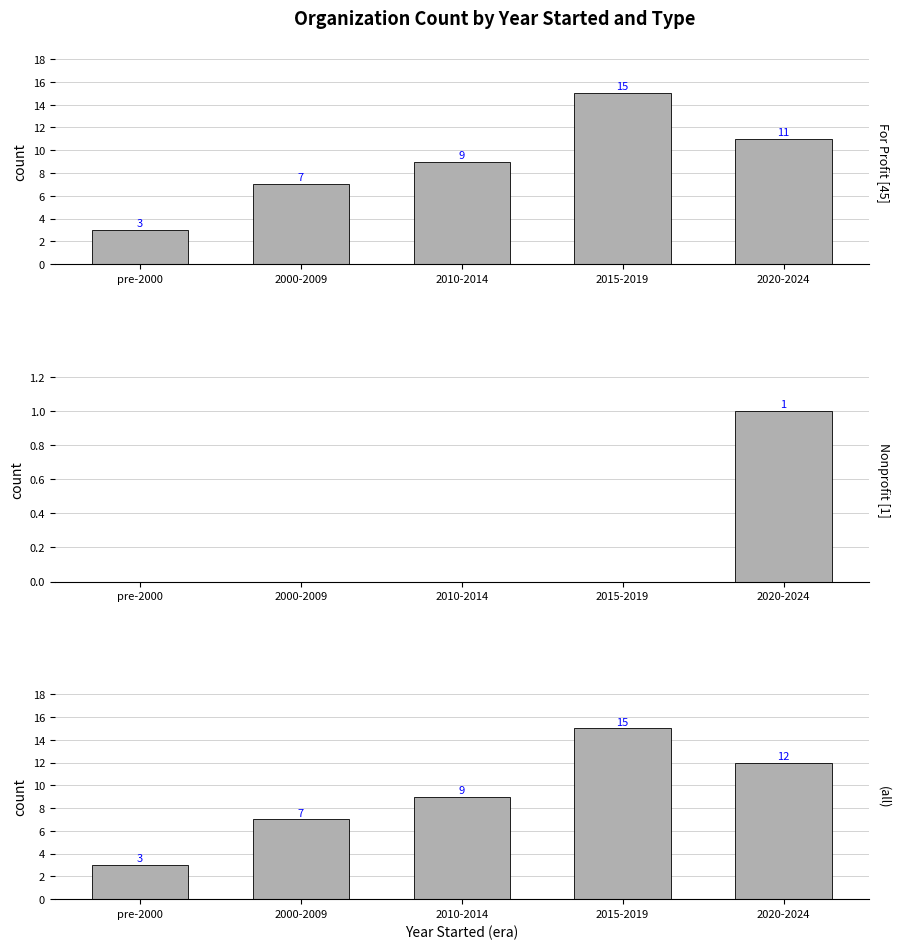

What are all the series names shown in the legend?

For Profit, Nonprofit, All